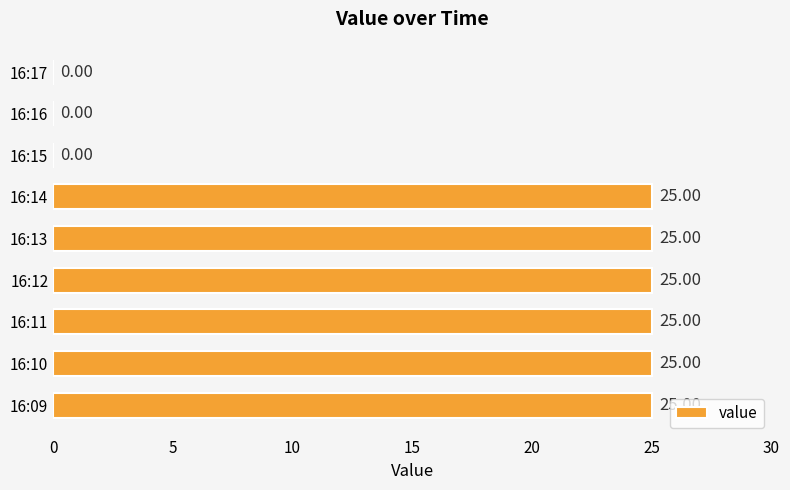

What is the sum of the values at 16:14 and 16:13?

50